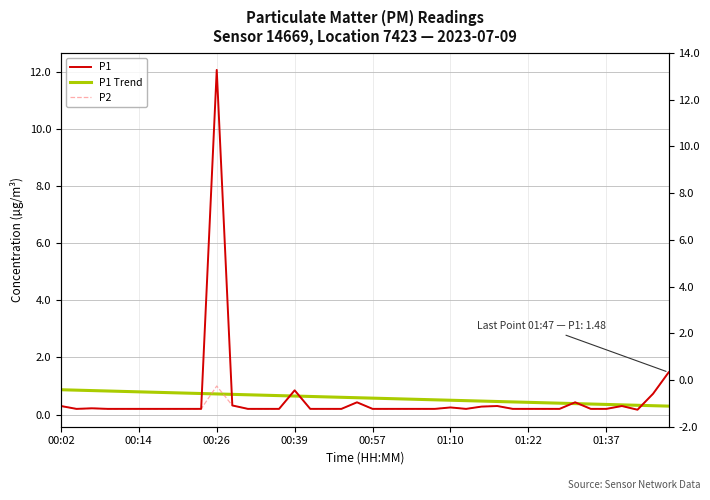

At how many categories does at least one series exceed 10?

1